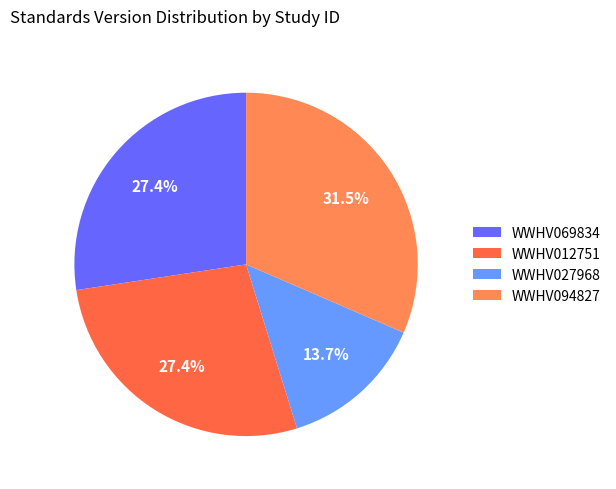

What percentage do WWHV012751 and WWHV069834 together represent?

54.8%